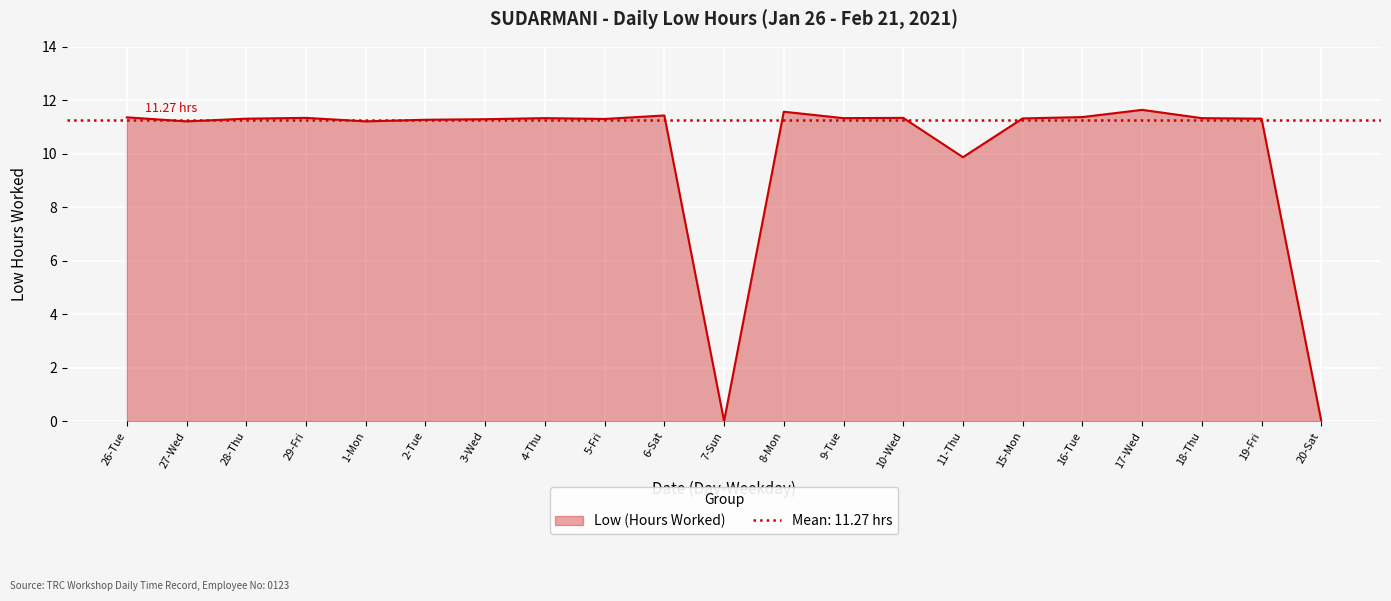

Rank the categories by value from highest to lowest.

17-Wed, 8-Mon, 6-Sat, 16-Tue, 26-Tue, 29-Fri, 10-Wed, 4-Thu, 9-Tue, 18-Thu, 15-Mon, 28-Thu, 19-Fri, 5-Fri, 3-Wed, 2-Tue, 27-Wed, 1-Mon, 11-Thu, 7-Sun, 20-Sat